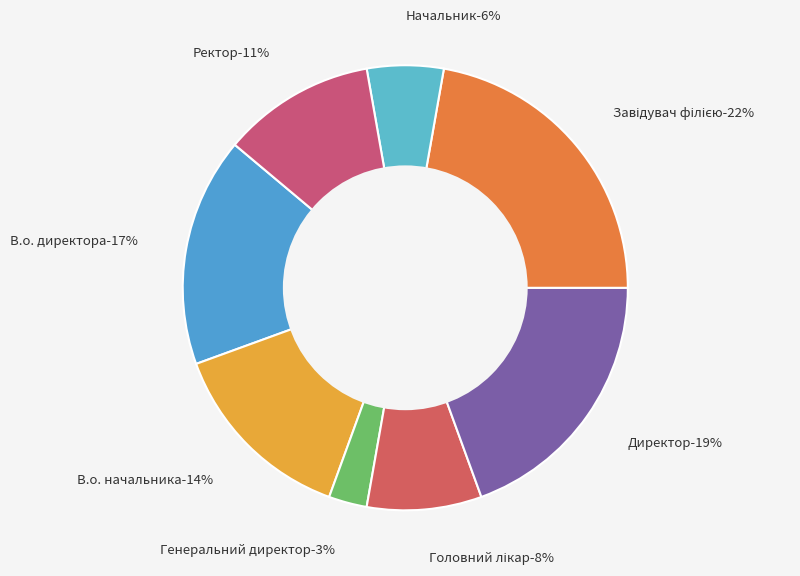

Does Начальник account for over 50% of the chart?

No